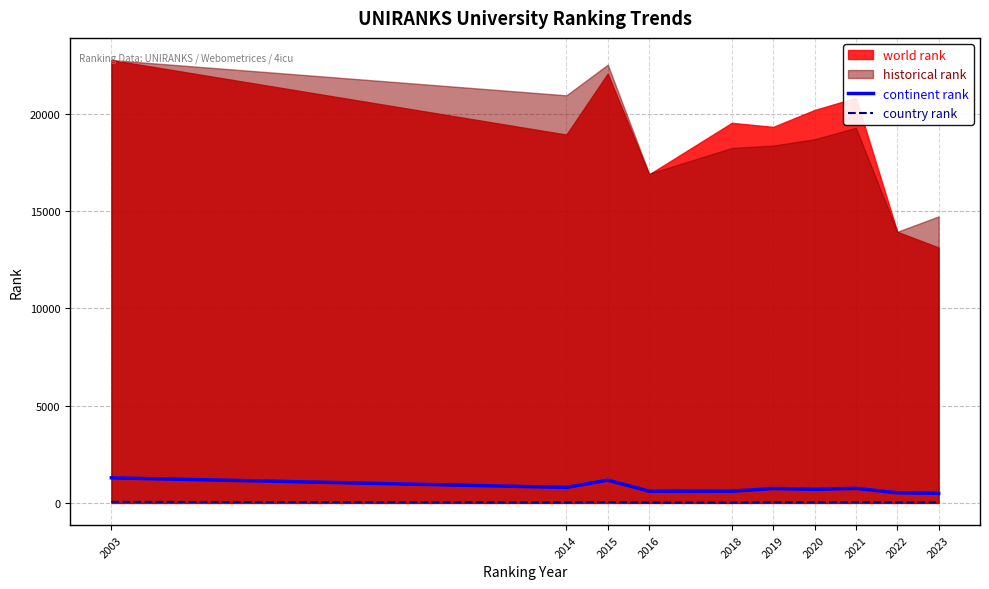

Is the value of country rank at 2022 greater than the value of continent rank at 2003?

No